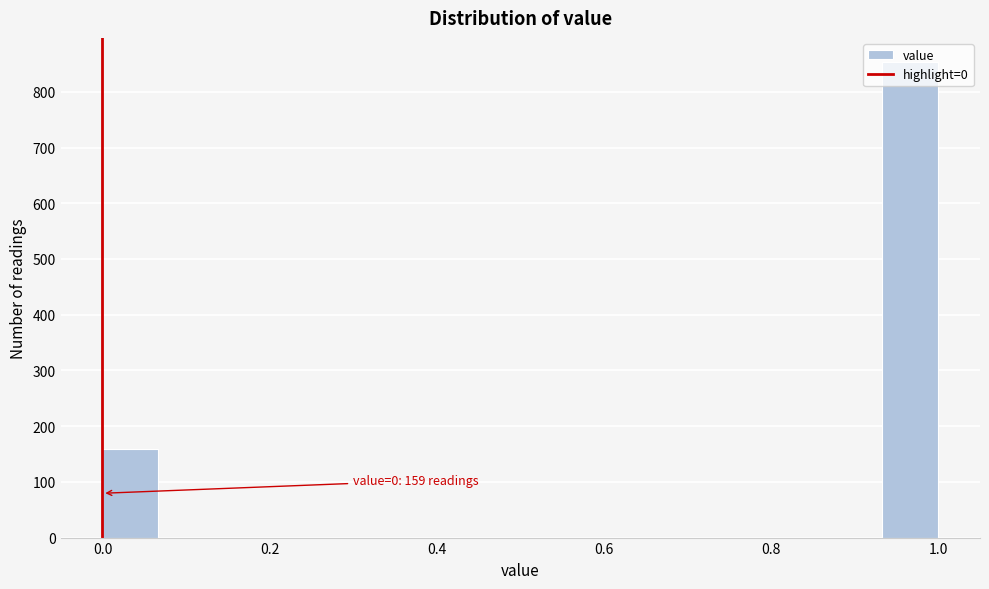

Read against the x-axis, roughly where is the centre of the tallest bar?

0.96